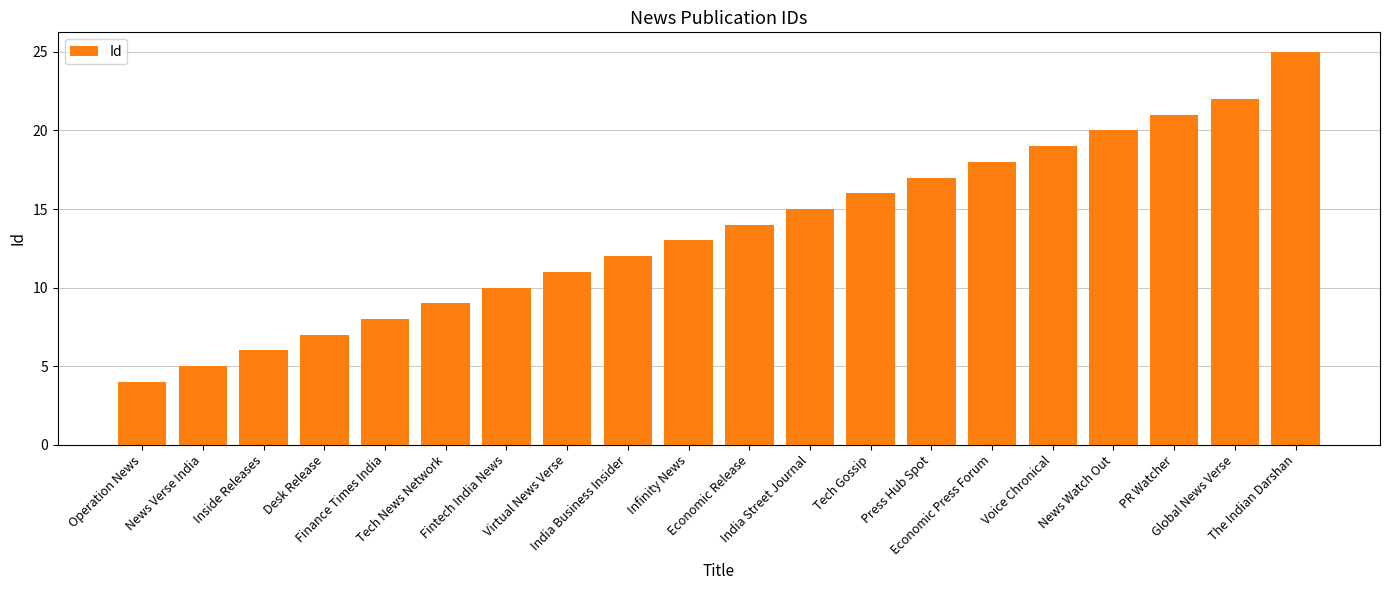

Which label corresponds to the largest value in the chart?

The Indian Darshan